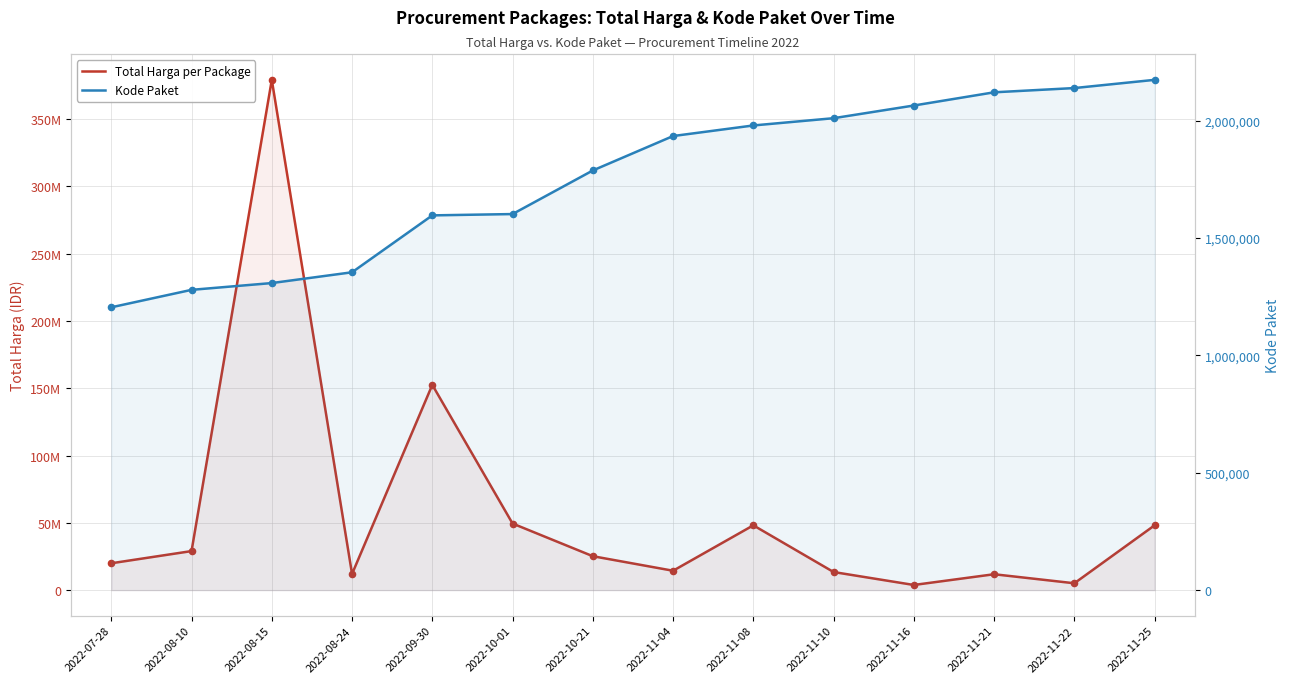

What are all the series names shown in the legend?

Total Harga per Package, Kode Paket